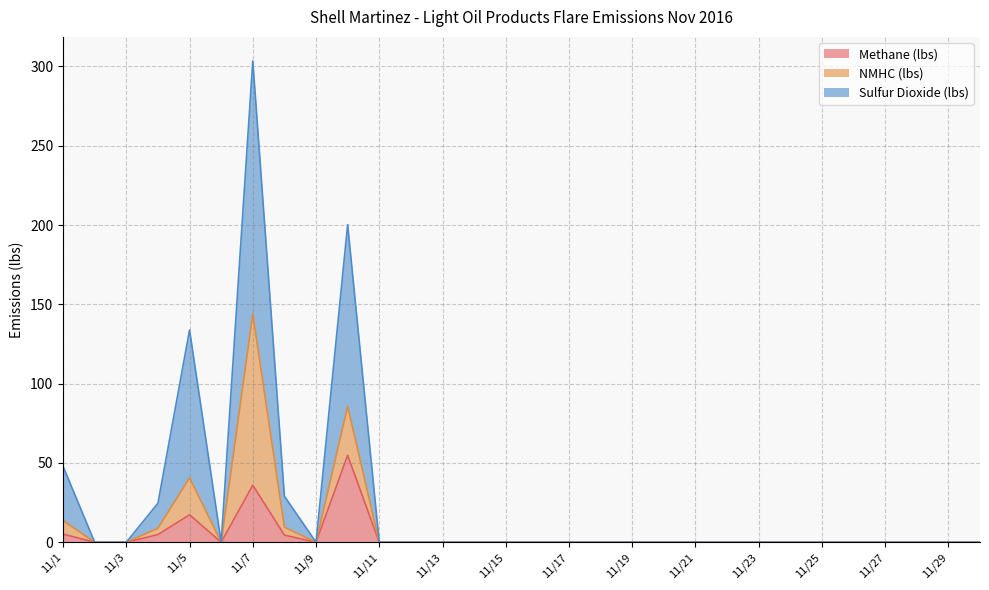

Between 11/5 and 11/27, which series saw the biggest shift?

Sulfur Dioxide (lbs)